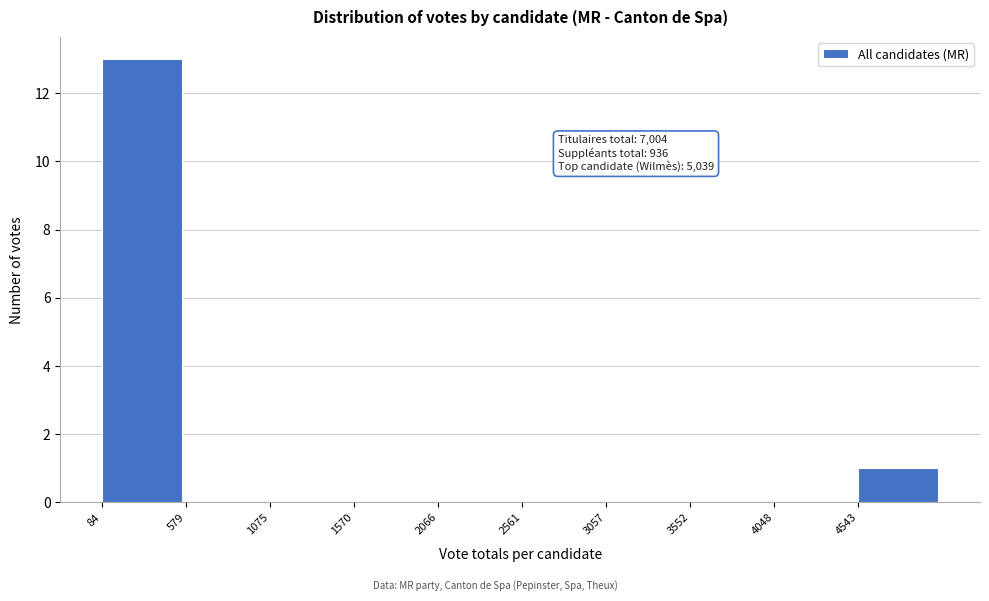

Which range on the x-axis has the tallest bar?

100 to 600